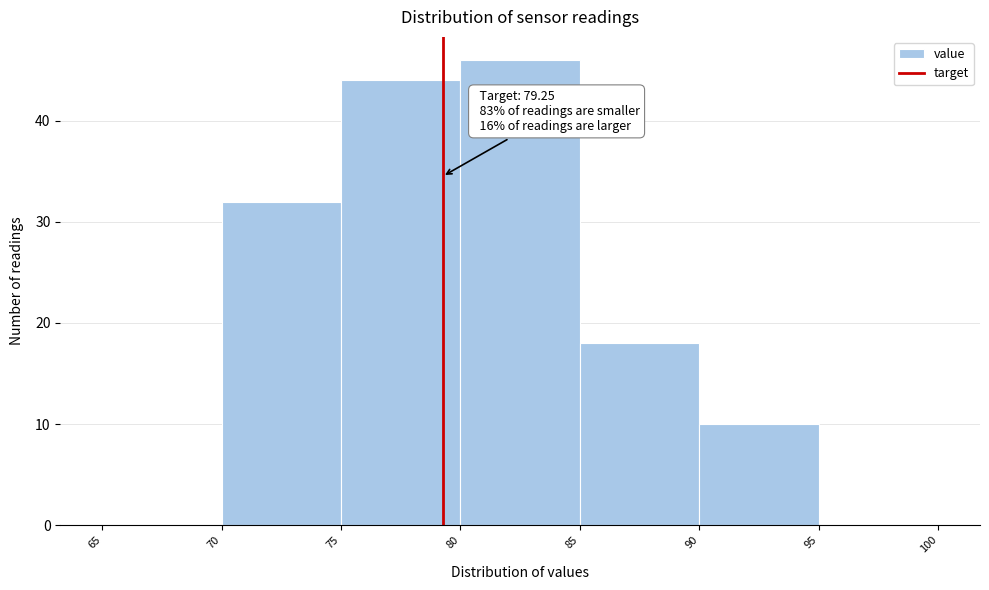

Which range on the x-axis has the tallest bar?

80 to 85